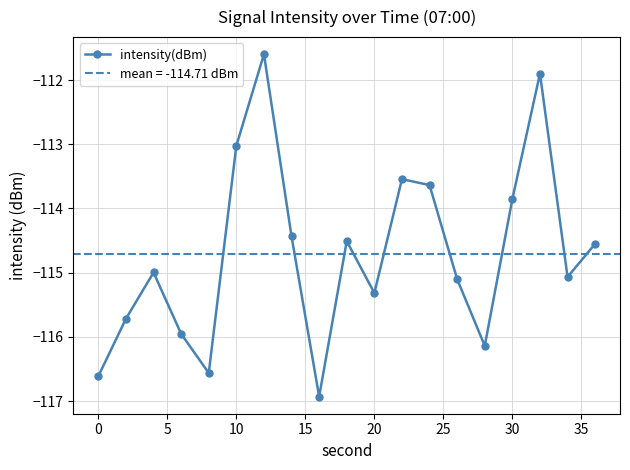

What is the lowest value of the intensity(dBm) series?

-116.9